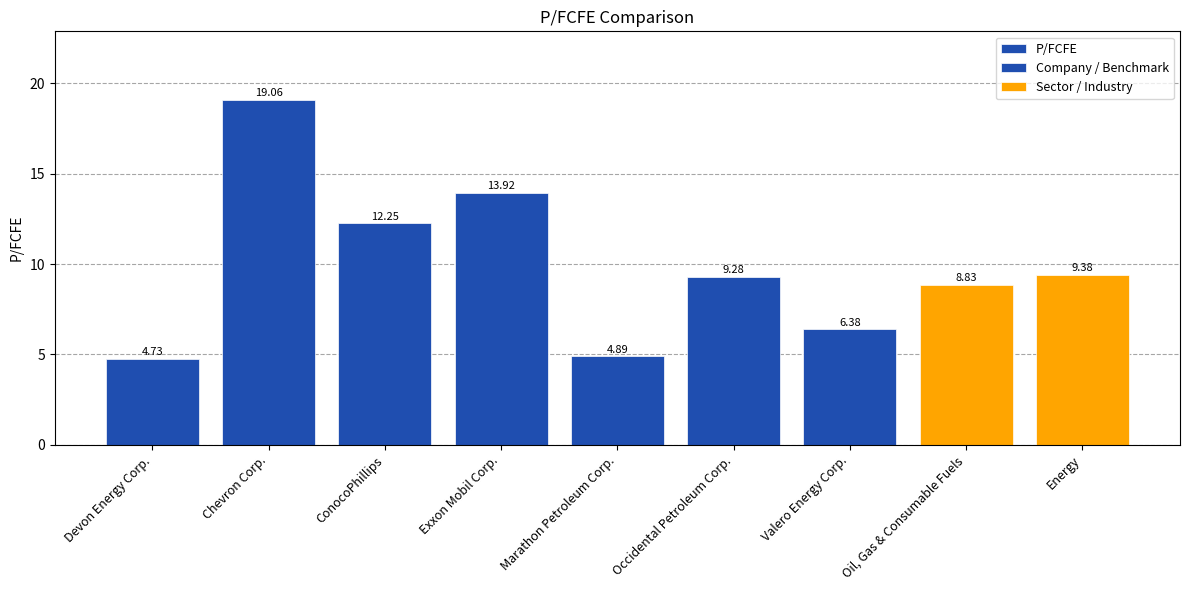

Are the bars grouped side by side (vs. stacked)?

No